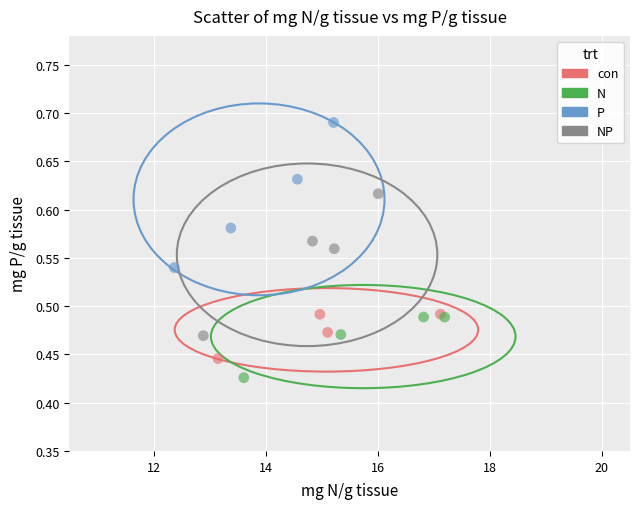

What are all the series names shown in the legend?

con, N, P, NP